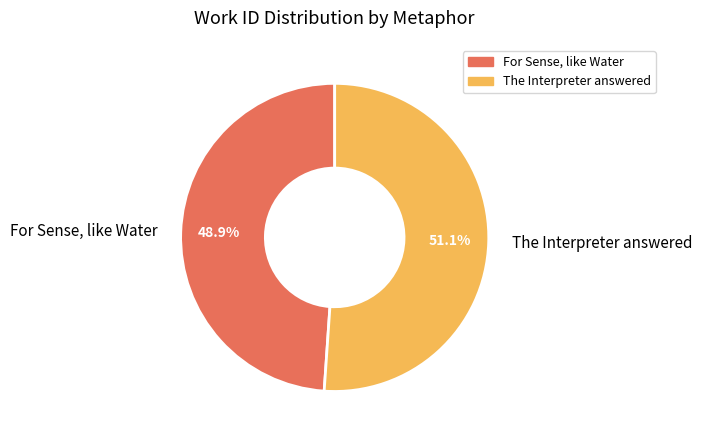

Between For Sense, like Water and The Interpreter answered, which is larger?

The Interpreter answered